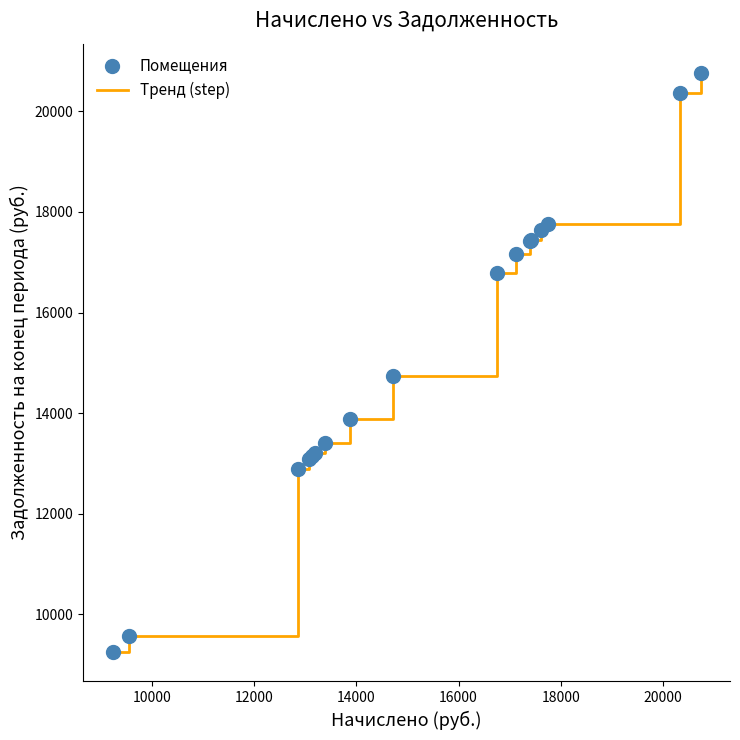

What is the greatest value displayed?

20769.0